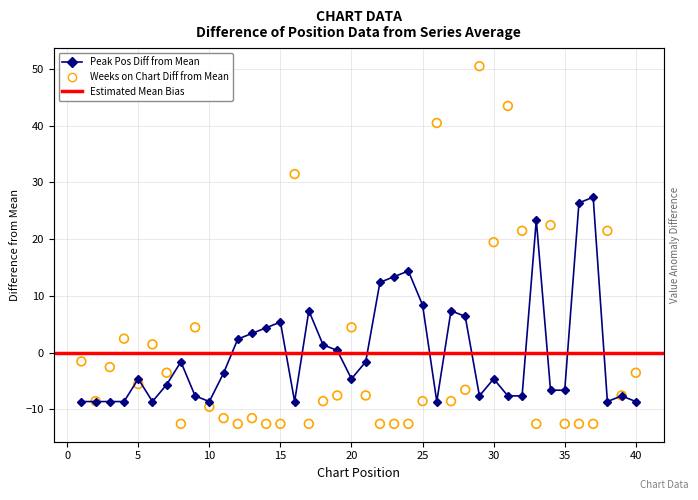

Which series has the widest spread of Y values?

Weeks on Chart